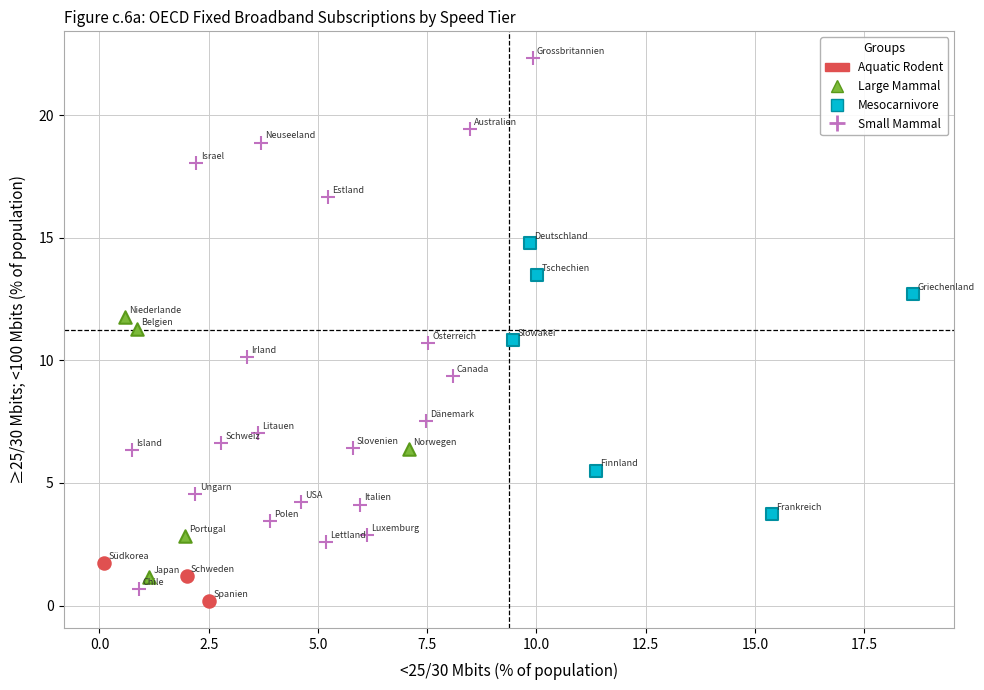

Which series has the widest spread of Y values?

Small Mammal